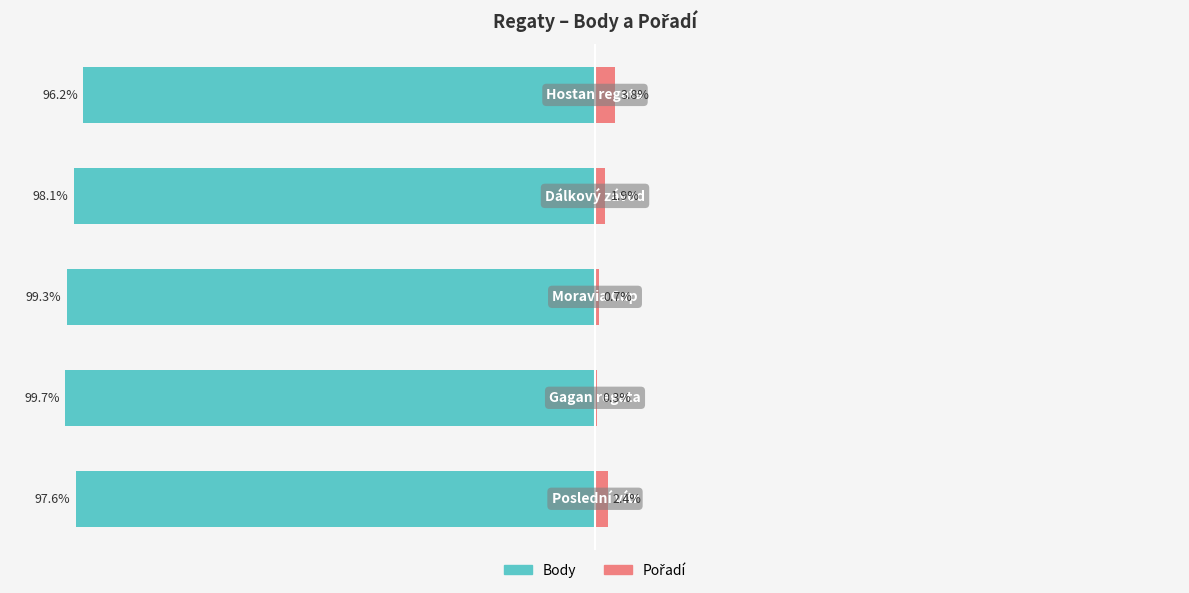

What is the maximum value for Pořadí?

3.8